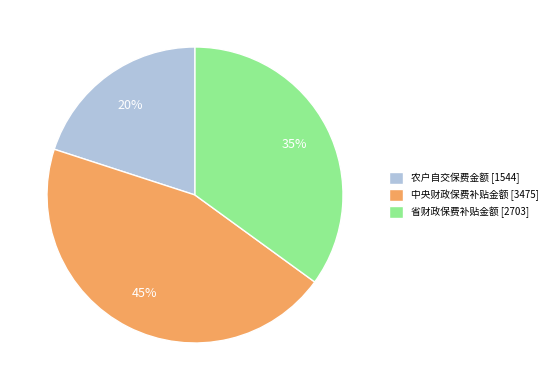

To the nearest percent, what percentage of the pie is 中央财政保费补贴金额 [3475]?

45%